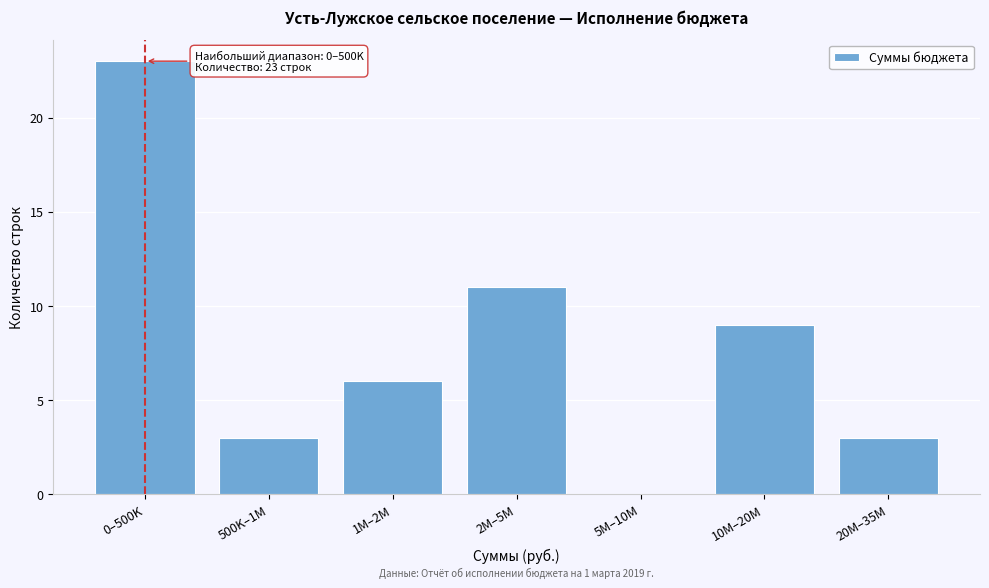

Reading left to right, transcribe all the data shown in this chart.

0–500K=23	500K–1M=3	1M–2M=6	2M–5M=11	5M–10M=0	10M–20M=9	20M–35M=3